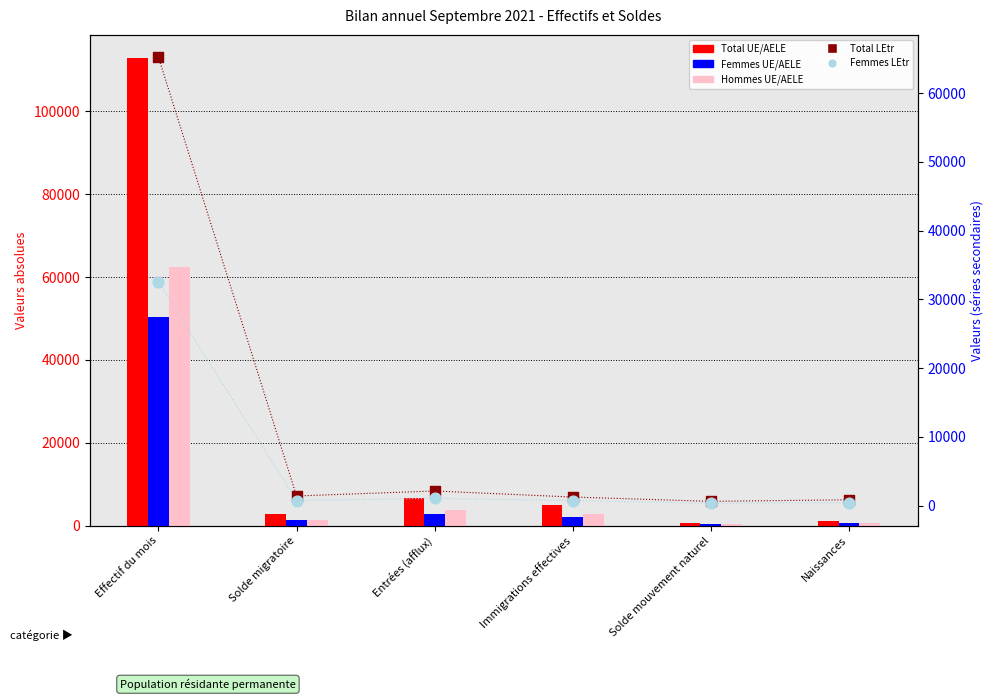

What are all the series names shown in the legend?

Total UE/AELE, Femmes UE/AELE, Hommes UE/AELE, Total LEtr, Femmes LEtr